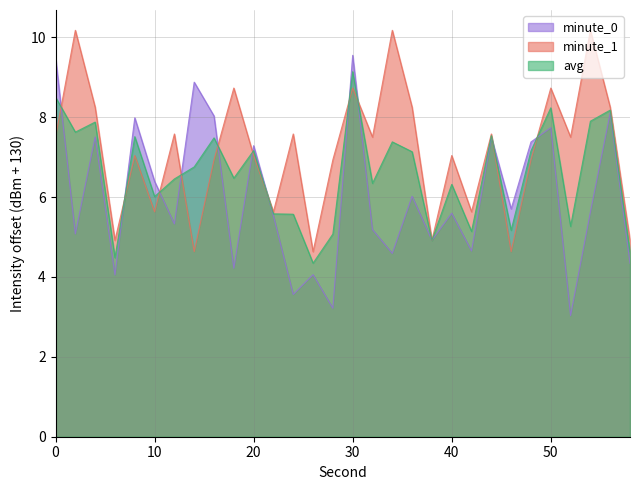

True or false: the data shows -51.0 at 14.

False